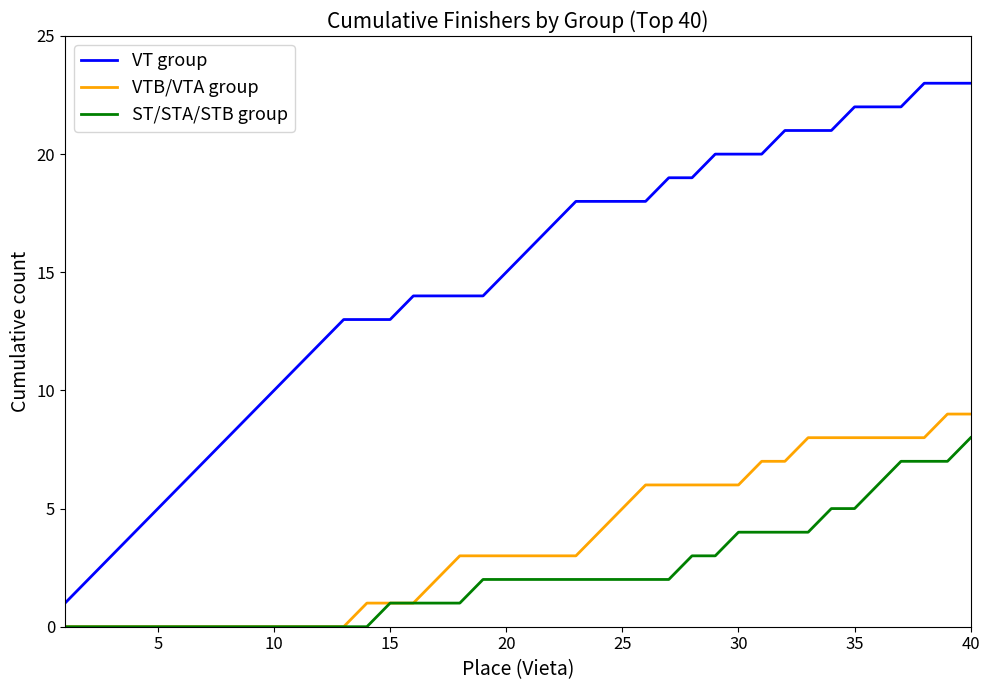

Which series has the largest total across all categories?

VT group